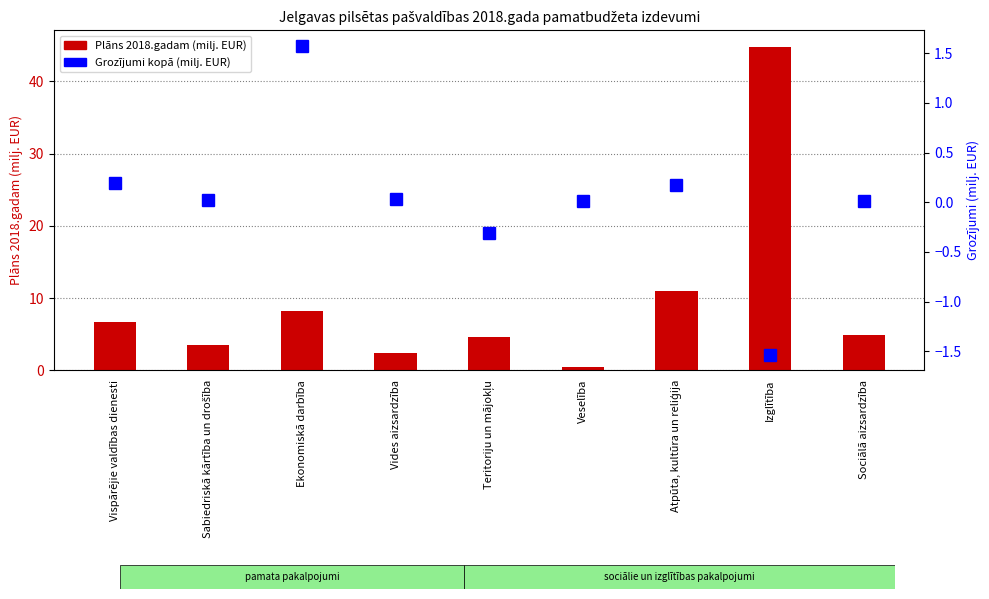

Reading left to right, extract all data points from this chart.

Plāns 2018.gadam (milj. EUR): Vispārējie valdības dienesti=6.7	Sabiedriskā kārtība un drošība=3.5	Ekonomiskā darbība=8.2	Vides aizsardzība=2.4	Teritoriju un mājokļu=4.6	Veselība=0.5	Atpūta, kultūra un reliģija=10.9	Izglītība=44.8	Sociālā aizsardzība=4.8
Grozījumi kopā (milj. EUR): Vispārējie valdības dienesti=0.2	Sabiedriskā kārtība un drošība=0.0	Ekonomiskā darbība=1.6	Vides aizsardzība=0.0	Teritoriju un mājokļu=-0.3	Veselība=0.0	Atpūta, kultūra un reliģija=0.2	Izglītība=-1.5	Sociālā aizsardzība=0.0